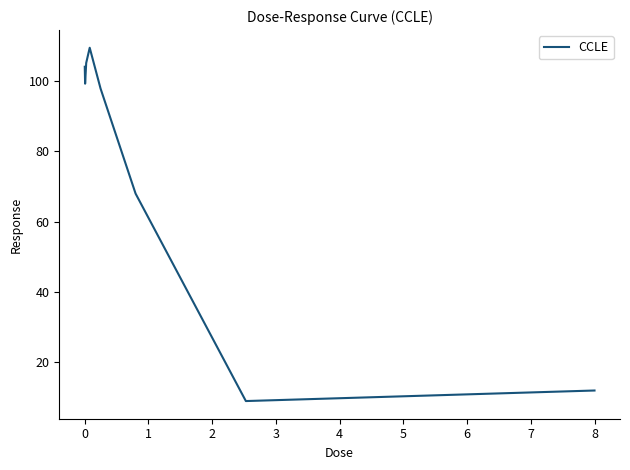

How many interior local valleys (lower than both neighbors) does the data have?

2